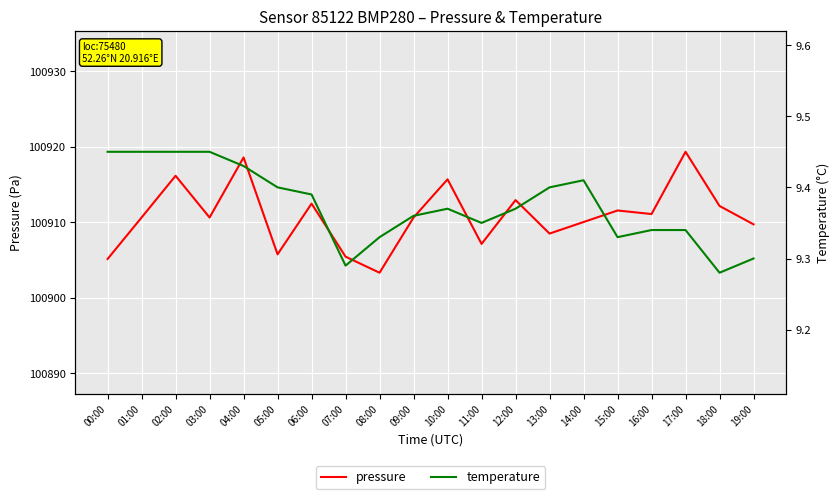

True or false: pressure and temperature intersect in this chart.

False